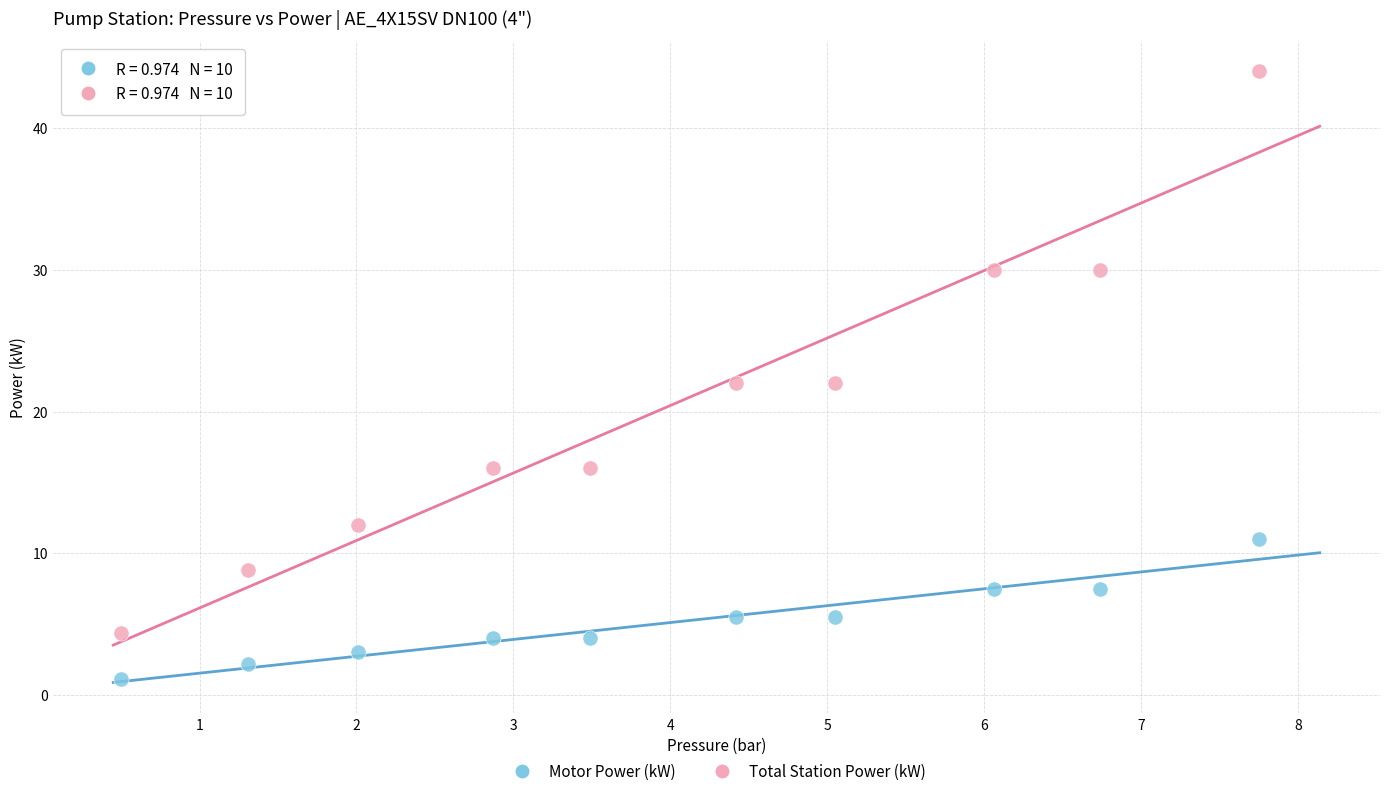

Across all data points, what is the range of Y values (max minus min)?

42.9